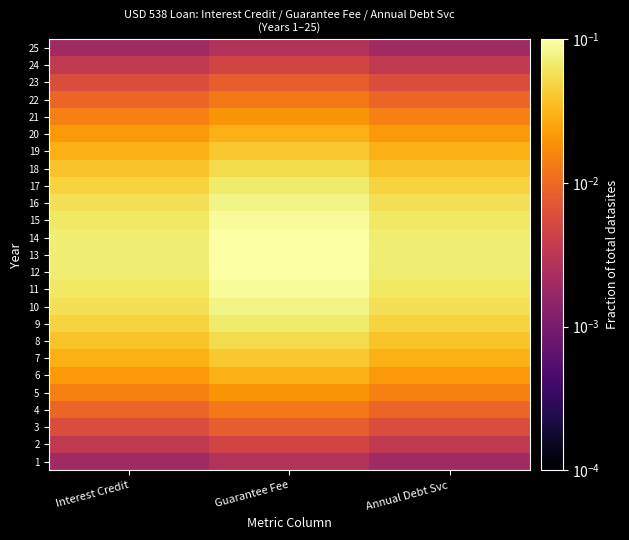

Reading right to left, transcribe all the data shown in this chart.

1: Annual Debt Svc=0.0	Guarantee Fee=0.0	Interest Credit=0.0
2: Annual Debt Svc=0.0	Guarantee Fee=0.0	Interest Credit=0.0
3: Annual Debt Svc=0.0	Guarantee Fee=0.0	Interest Credit=0.0
4: Annual Debt Svc=0.0	Guarantee Fee=0.0	Interest Credit=0.0
5: Annual Debt Svc=0.0	Guarantee Fee=0.0	Interest Credit=0.0
6: Annual Debt Svc=0.0	Guarantee Fee=0.0	Interest Credit=0.0
7: Annual Debt Svc=0.0	Guarantee Fee=0.0	Interest Credit=0.0
8: Annual Debt Svc=0.0	Guarantee Fee=0.1	Interest Credit=0.0
9: Annual Debt Svc=0.0	Guarantee Fee=0.1	Interest Credit=0.0
10: Annual Debt Svc=0.1	Guarantee Fee=0.1	Interest Credit=0.1
11: Annual Debt Svc=0.1	Guarantee Fee=0.1	Interest Credit=0.1
12: Annual Debt Svc=0.1	Guarantee Fee=0.1	Interest Credit=0.1
13: Annual Debt Svc=0.1	Guarantee Fee=0.1	Interest Credit=0.1
14: Annual Debt Svc=0.1	Guarantee Fee=0.1	Interest Credit=0.1
15: Annual Debt Svc=0.1	Guarantee Fee=0.1	Interest Credit=0.1
16: Annual Debt Svc=0.1	Guarantee Fee=0.1	Interest Credit=0.1
17: Annual Debt Svc=0.0	Guarantee Fee=0.1	Interest Credit=0.0
18: Annual Debt Svc=0.0	Guarantee Fee=0.1	Interest Credit=0.0
19: Annual Debt Svc=0.0	Guarantee Fee=0.0	Interest Credit=0.0
20: Annual Debt Svc=0.0	Guarantee Fee=0.0	Interest Credit=0.0
21: Annual Debt Svc=0.0	Guarantee Fee=0.0	Interest Credit=0.0
22: Annual Debt Svc=0.0	Guarantee Fee=0.0	Interest Credit=0.0
23: Annual Debt Svc=0.0	Guarantee Fee=0.0	Interest Credit=0.0
24: Annual Debt Svc=0.0	Guarantee Fee=0.0	Interest Credit=0.0
25: Annual Debt Svc=0.0	Guarantee Fee=0.0	Interest Credit=0.0